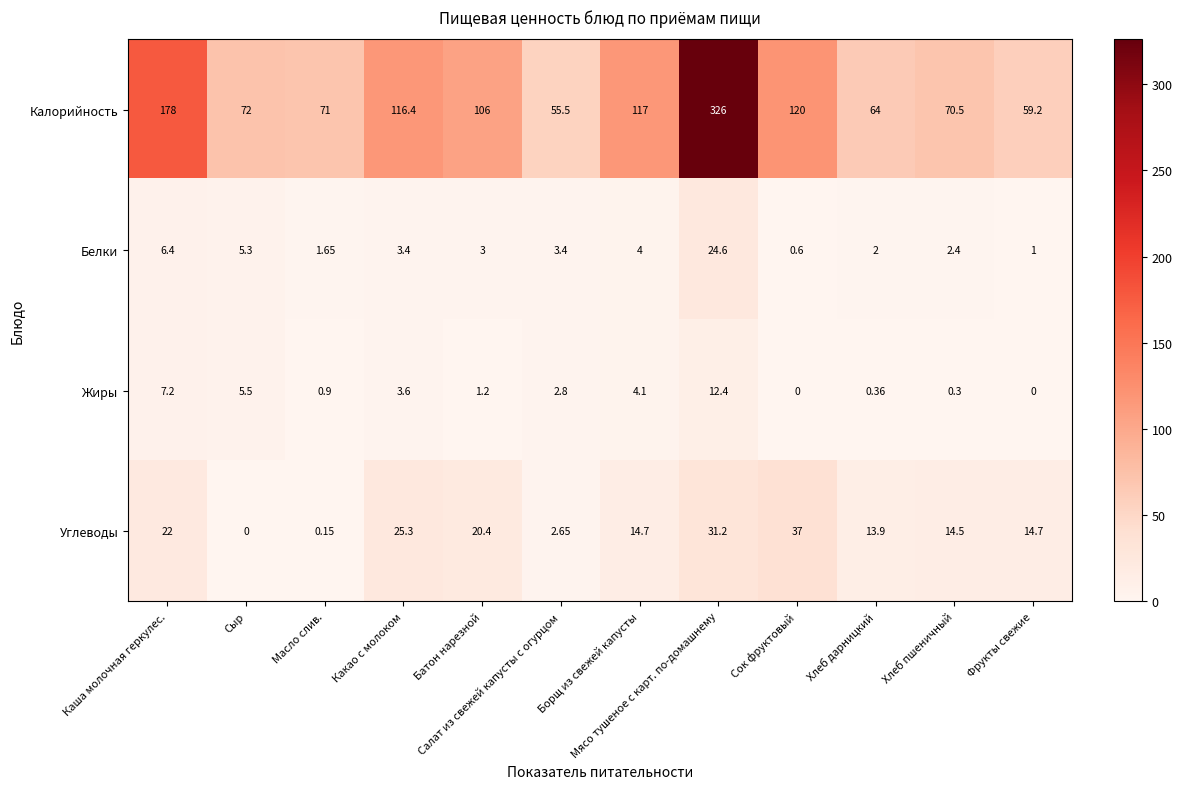

Between Батон нарезной and Салат из свежей капусты с огурцом, which series saw the biggest shift?

Калорийность